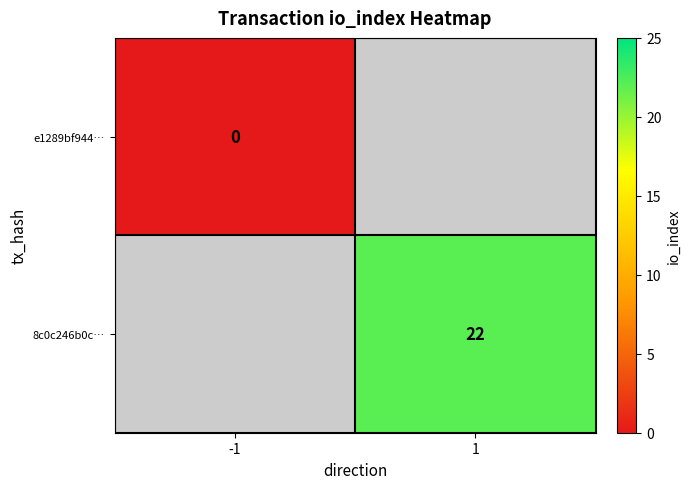

Which has a higher value, -1 or 1?

1